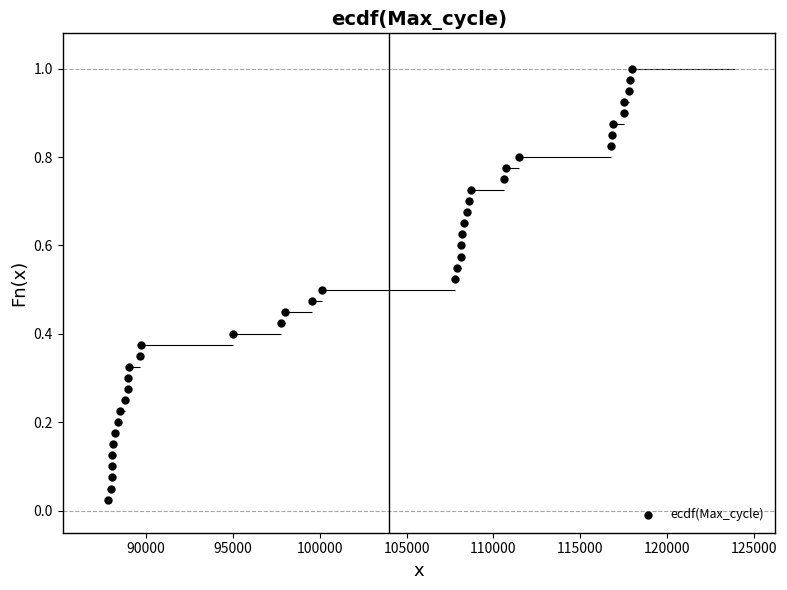

What is the range of X values (max minus min)?

30121.0